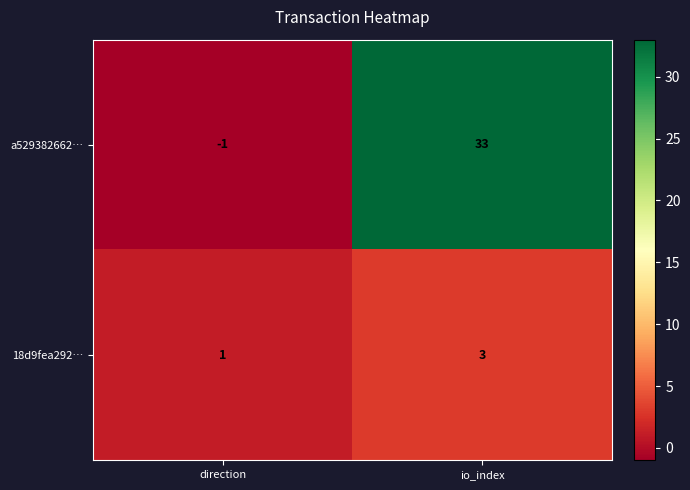

Where is 18d9fea292… nearest to the value 2?

direction